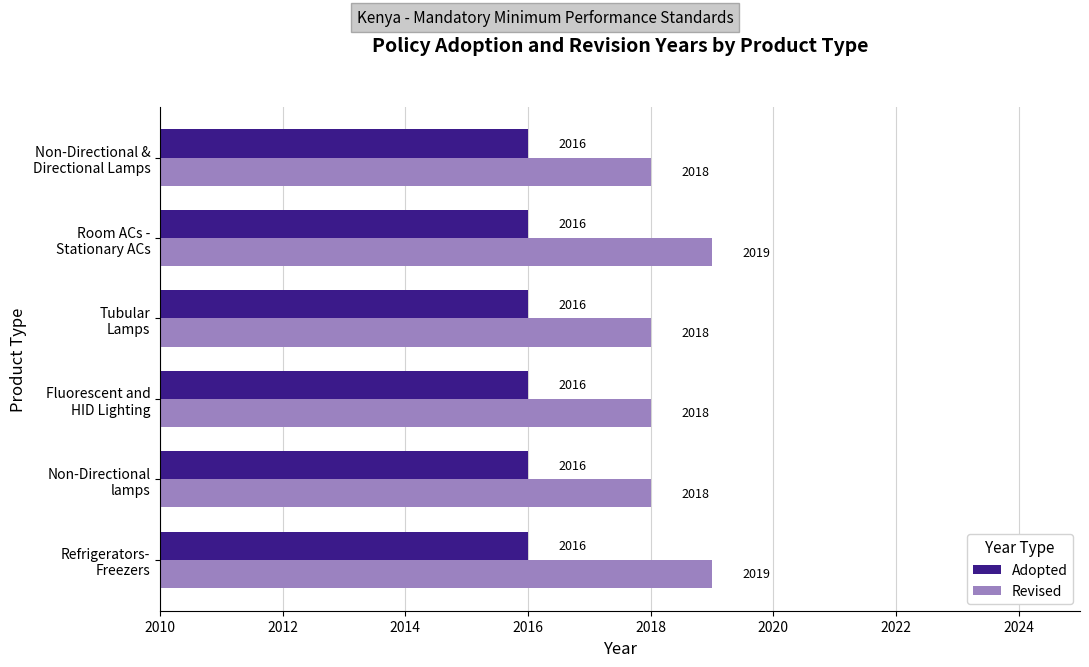

Rank the series by their maximum value, from lowest to highest.

Adopted, Revised